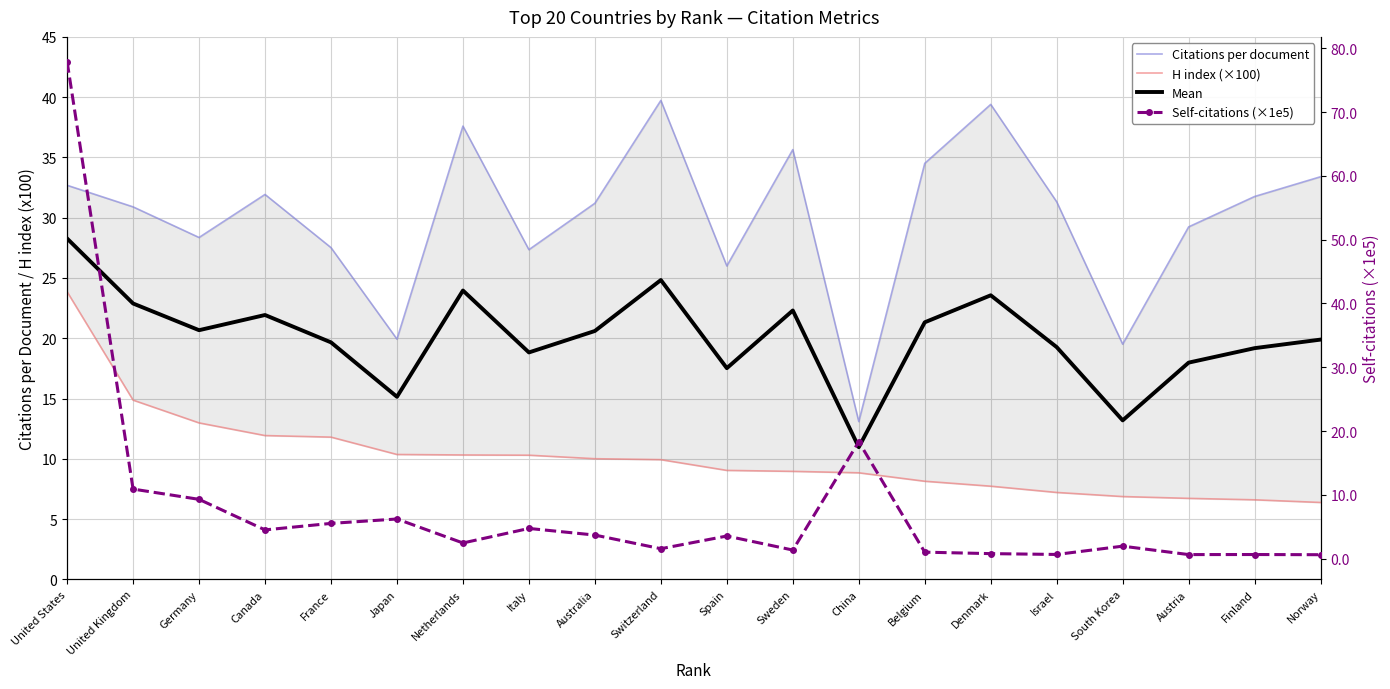

How many values in the H index (×100) series exceed 9?

11